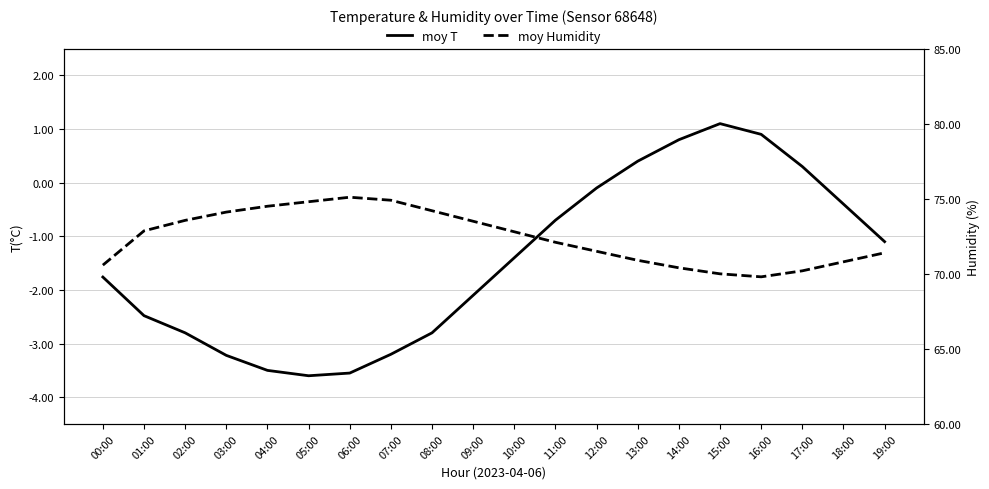

True or false: humidity and temperature cross at least once.

False